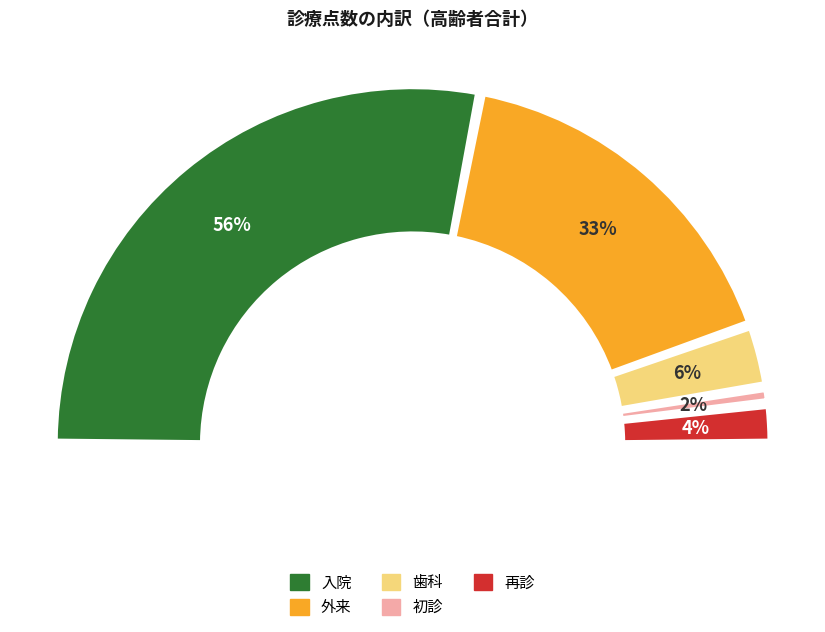

The 入院 slice represents 49% of the pie. True or false?

False